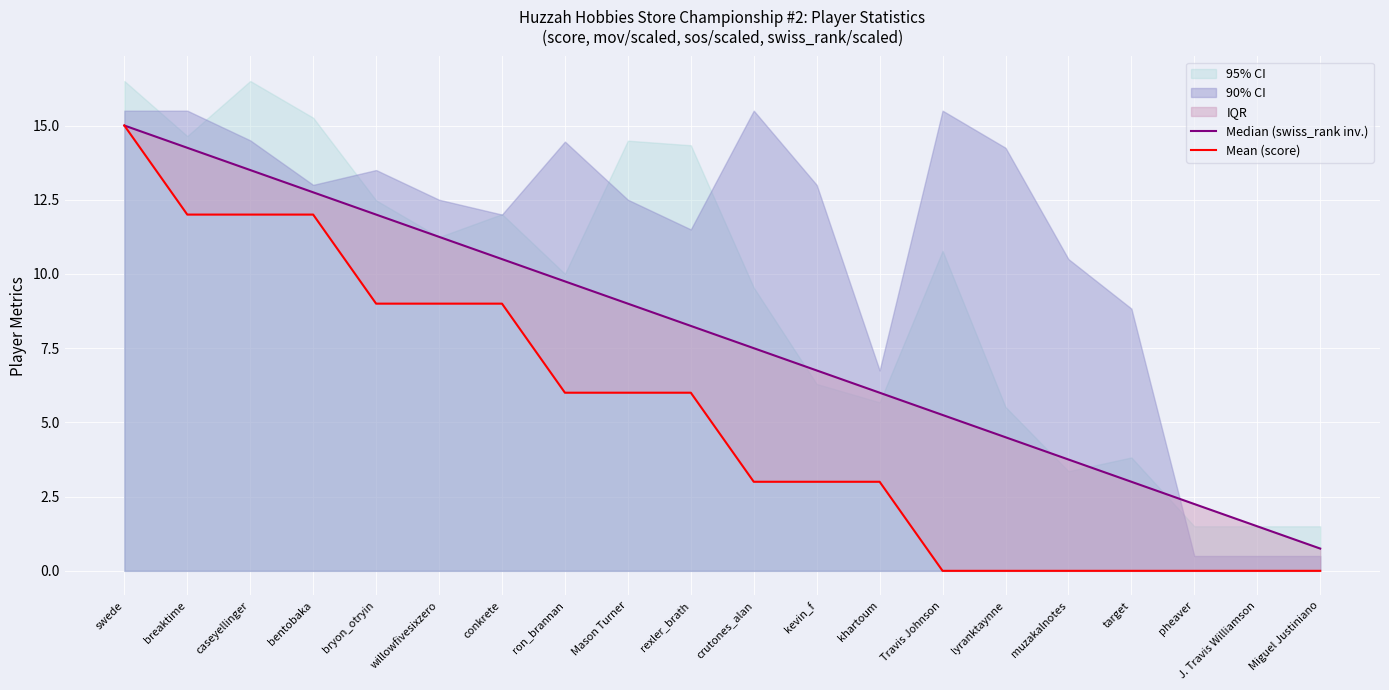

What position from the left is willowfivesixzero?

6